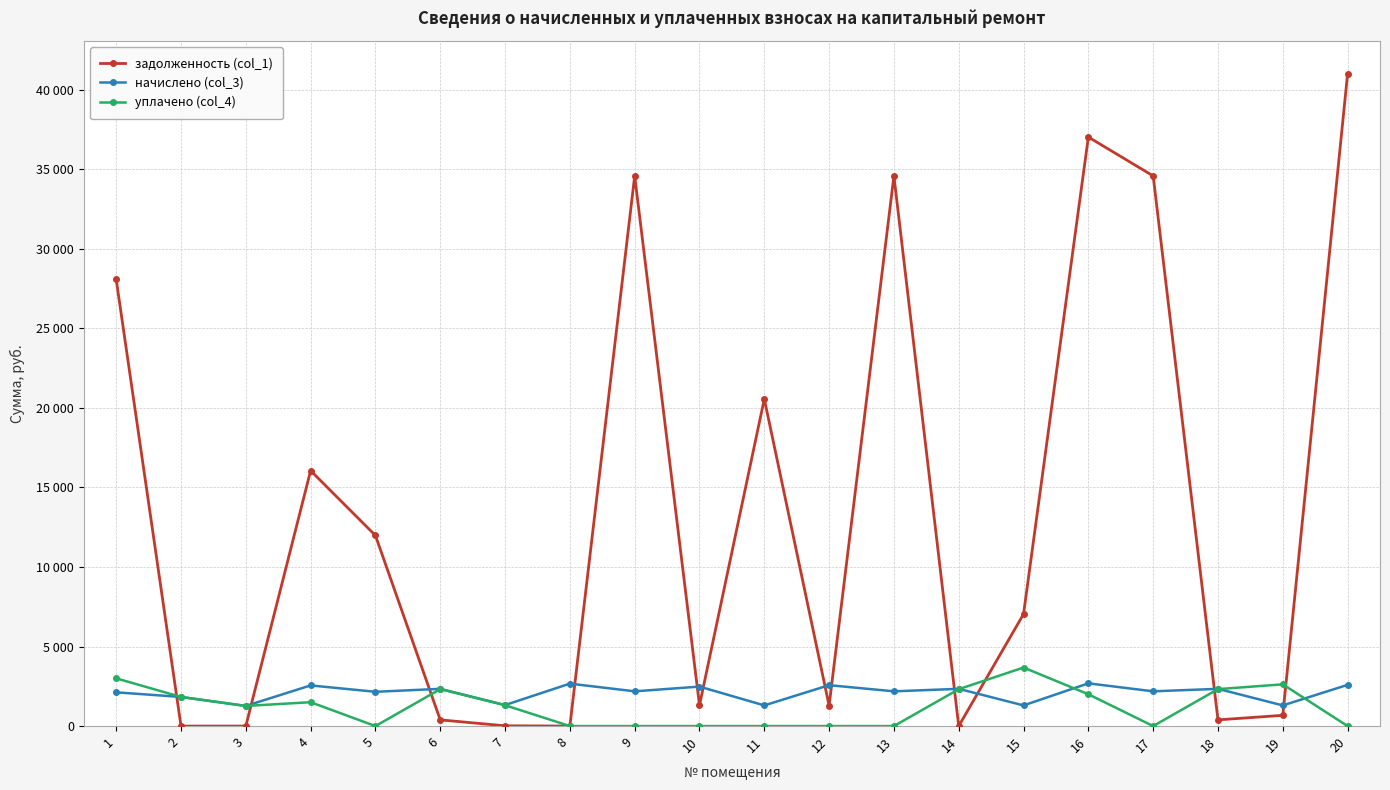

What are all the series names shown in the legend?

задолженность (col_1), начислено (col_3), уплачено (col_4)